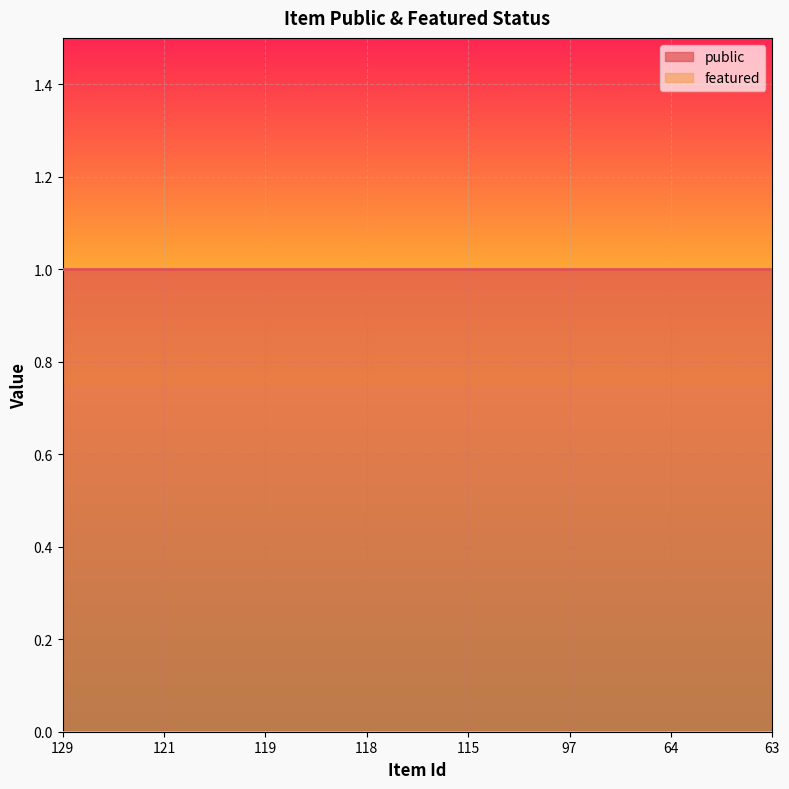

Reading left to right, transcribe all the data shown in this chart.

public: 129=1	121=1	119=1	118=1	115=1	97=1	64=1	63=1
featured: 129=0	121=0	119=0	118=0	115=0	97=0	64=0	63=0